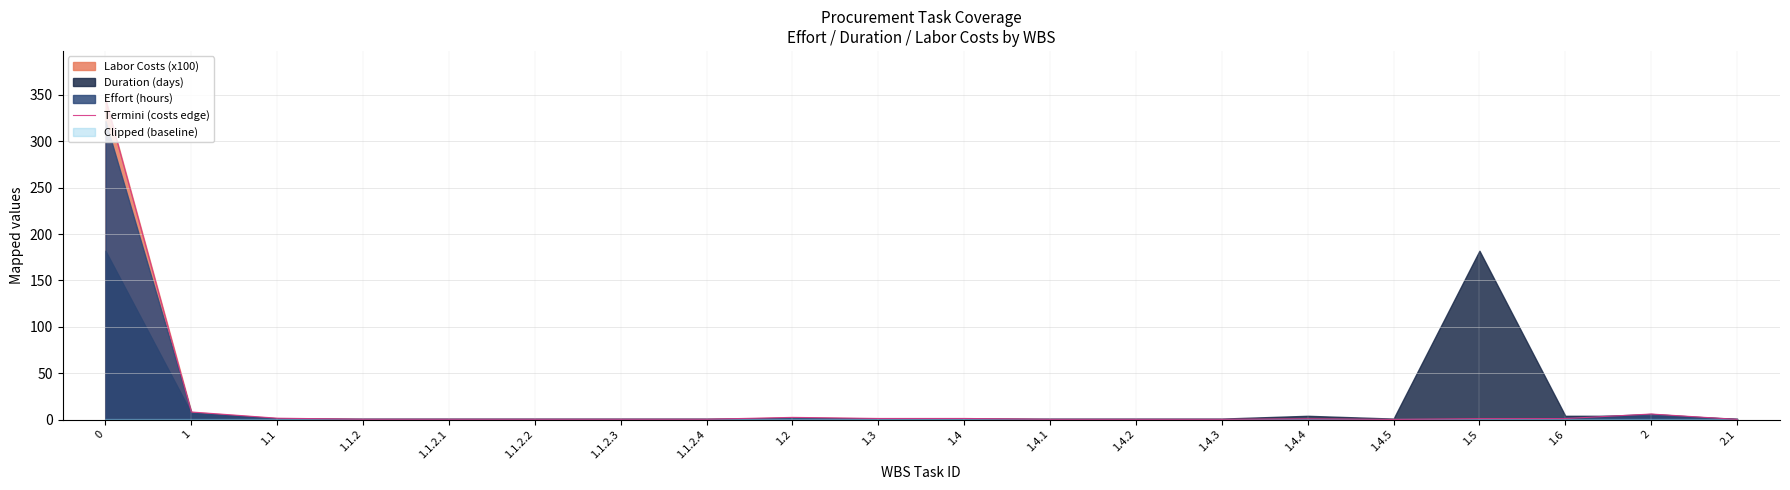

Where is the first local minimum?

1.4.5